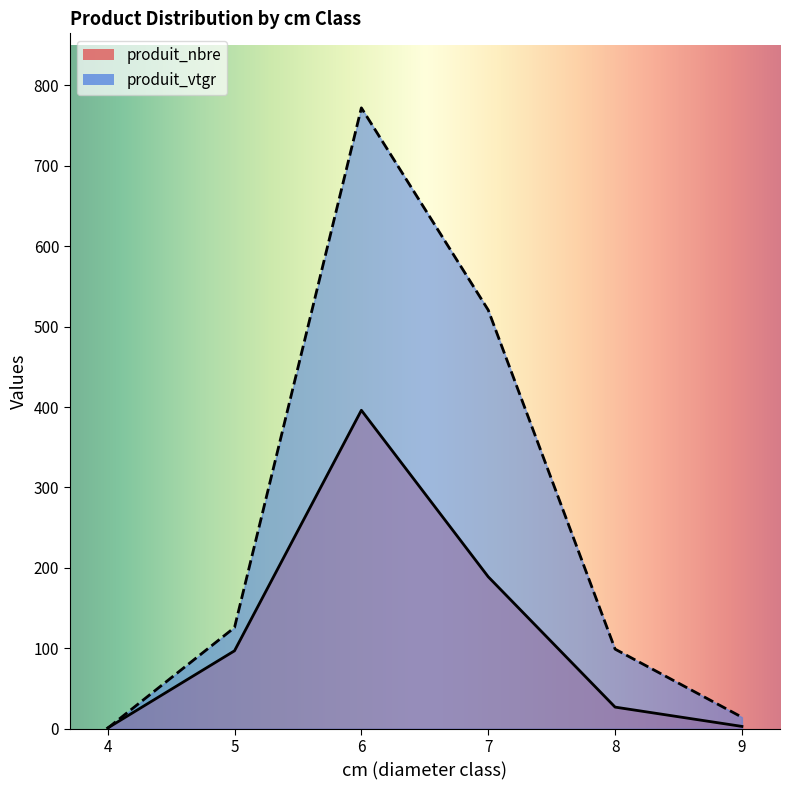

What are all the series names shown in the legend?

produit_nbre, produit_vtgr